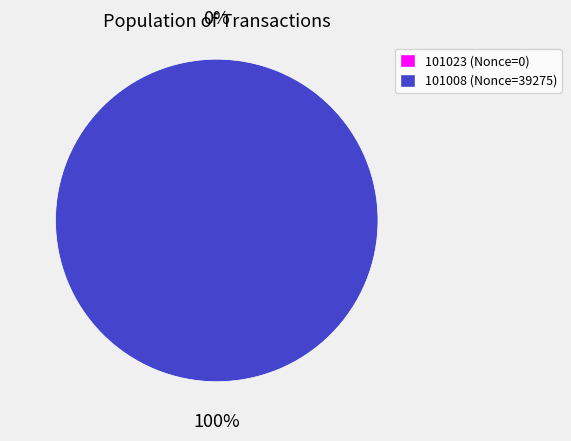

Which category has the biggest portion of the pie?

101008